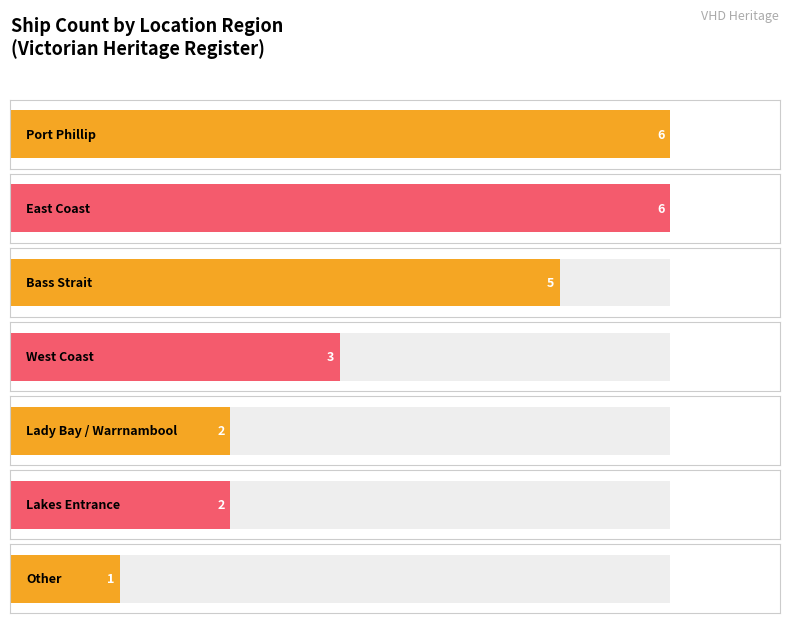

What is the greatest value displayed?

6